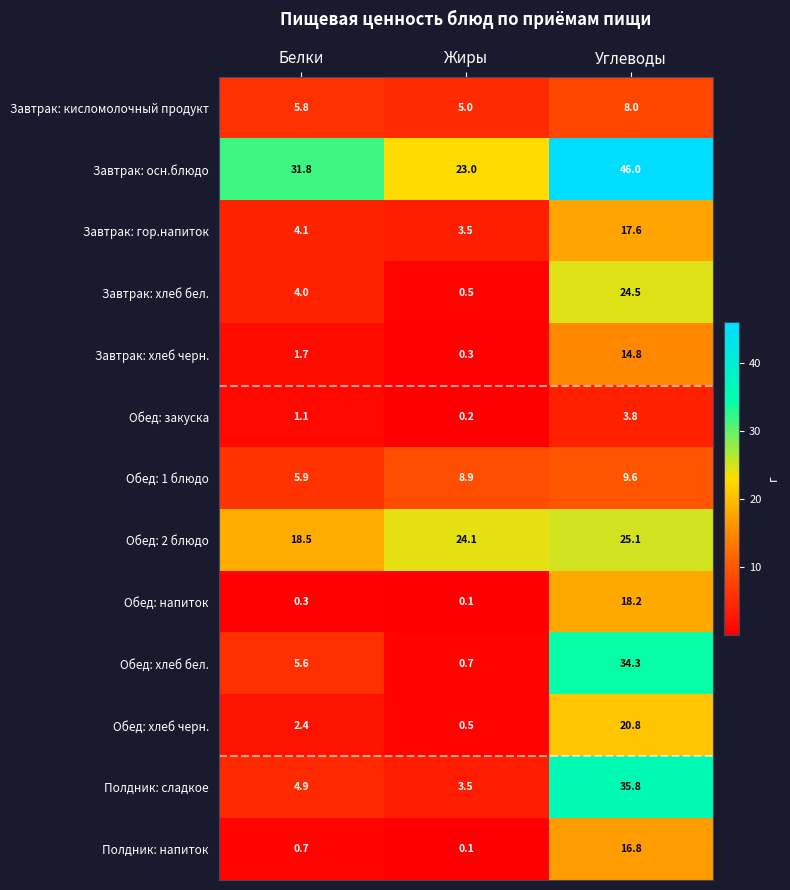

List the labels in order of Обед: напиток value, largest first.

Углеводы, Белки, Жиры